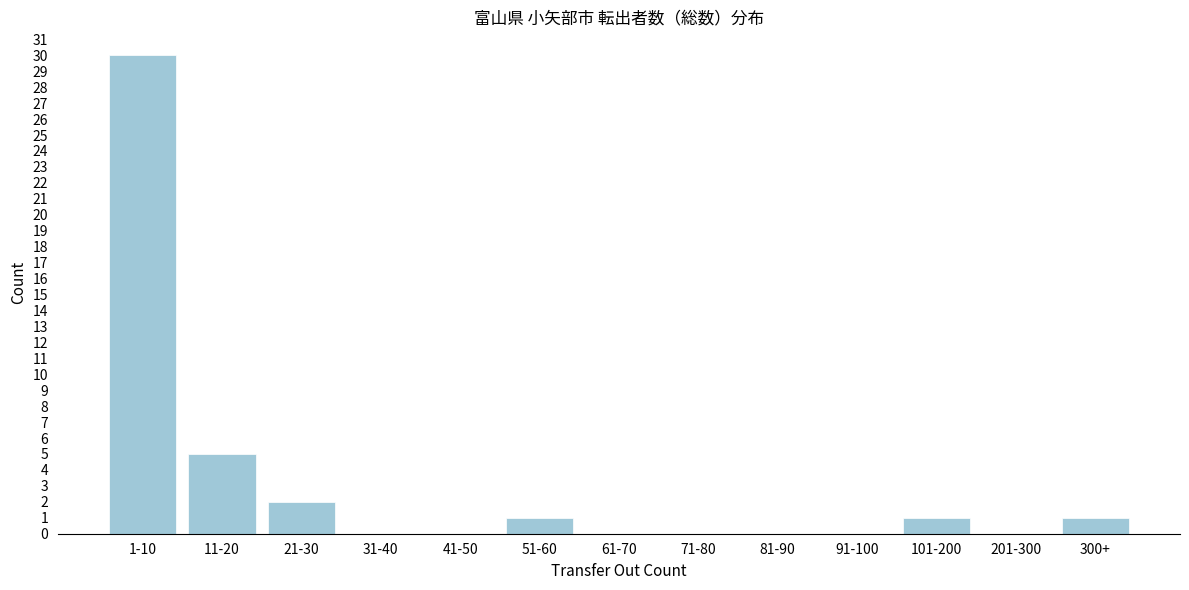

Reading left to right, what are all the values shown in this chart?

1-10=30	11-20=5	21-30=2	31-40=0	41-50=0	51-60=1	61-70=0	71-80=0	81-90=0	91-100=0	101-200=1	201-300=0	300+=1